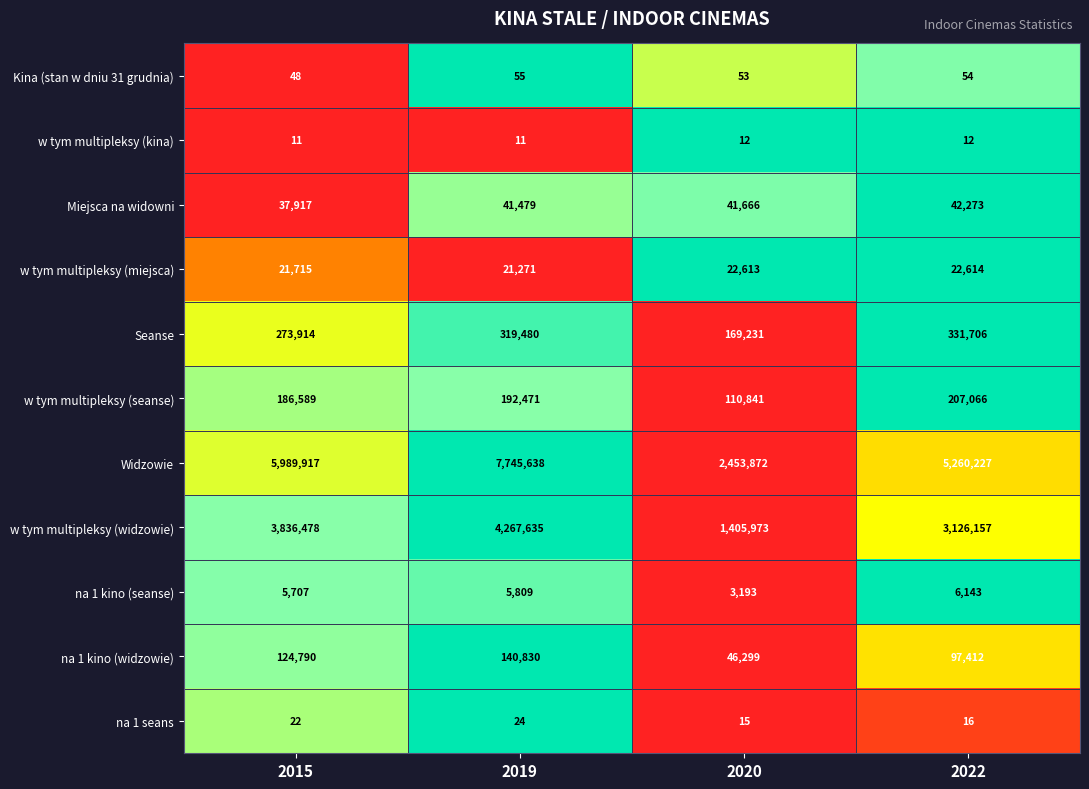

What is the total value across all series at 2019?

12734703